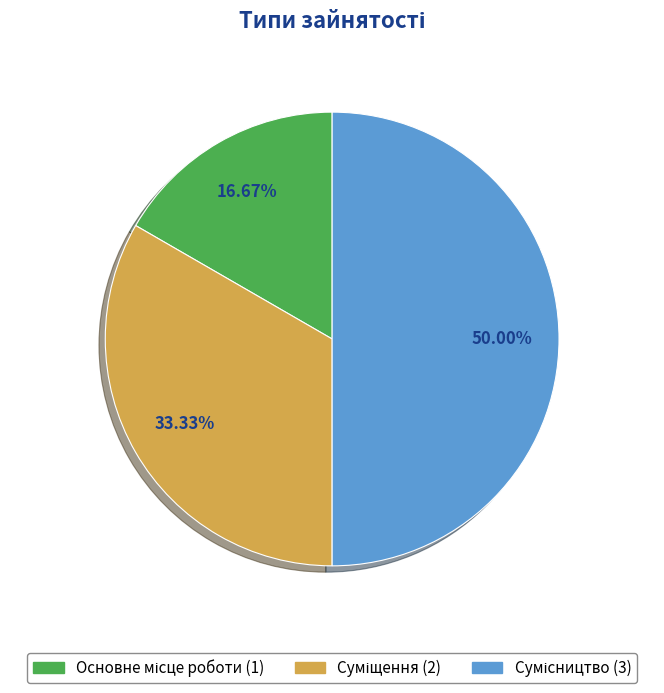

Rank the categories by value from highest to lowest.

Сумісництво, Суміщення, Основне місце роботи